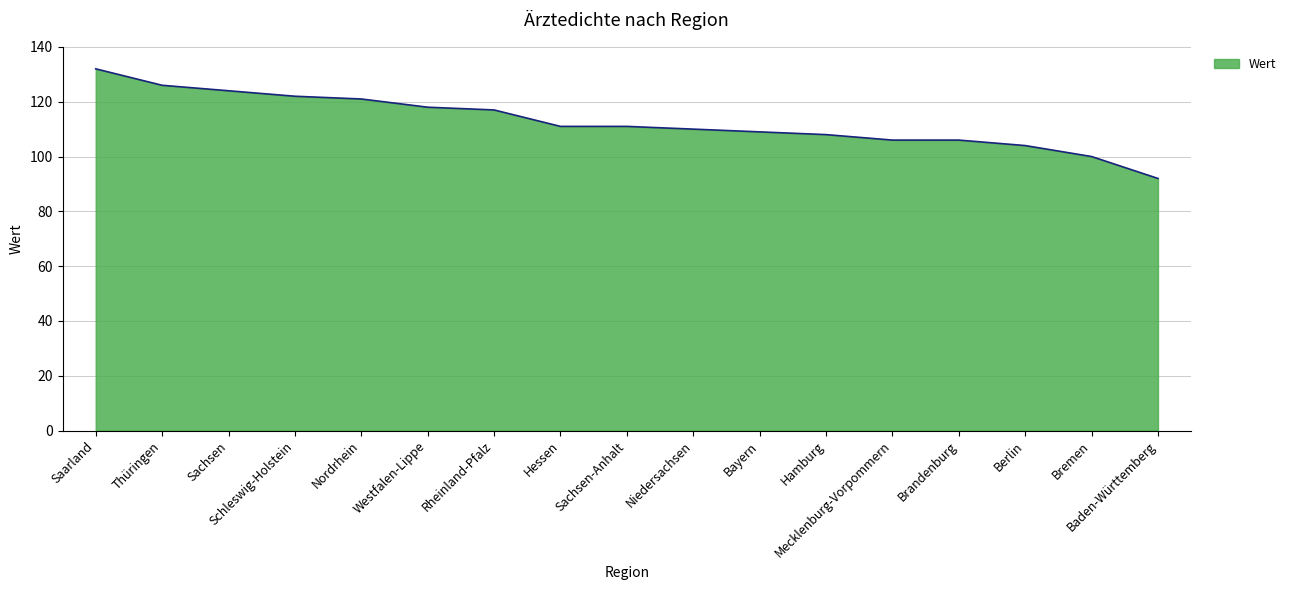

Where does the data first go above 111?

Saarland